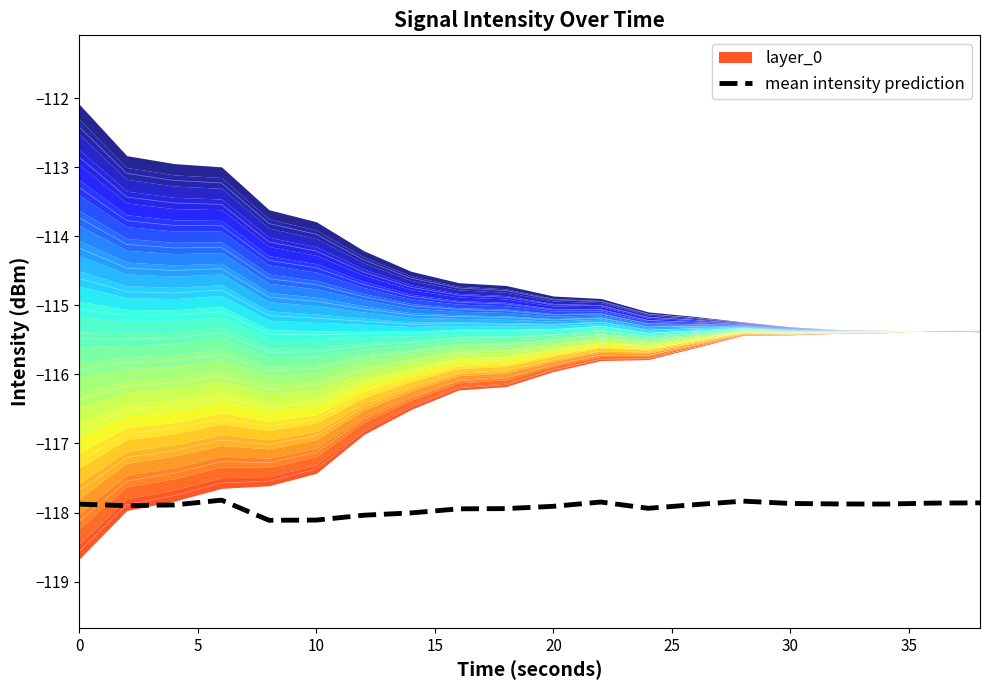

Reading right to left, what are all the values shown in this chart?

-117.9	-117.9	-117.9	-117.9	-117.9	-117.8	-117.9	-117.9	-117.8	-117.9	-117.9	-117.9	-118.0	-118.0	-118.1	-118.1	-117.8	-117.9	-117.9	-117.9